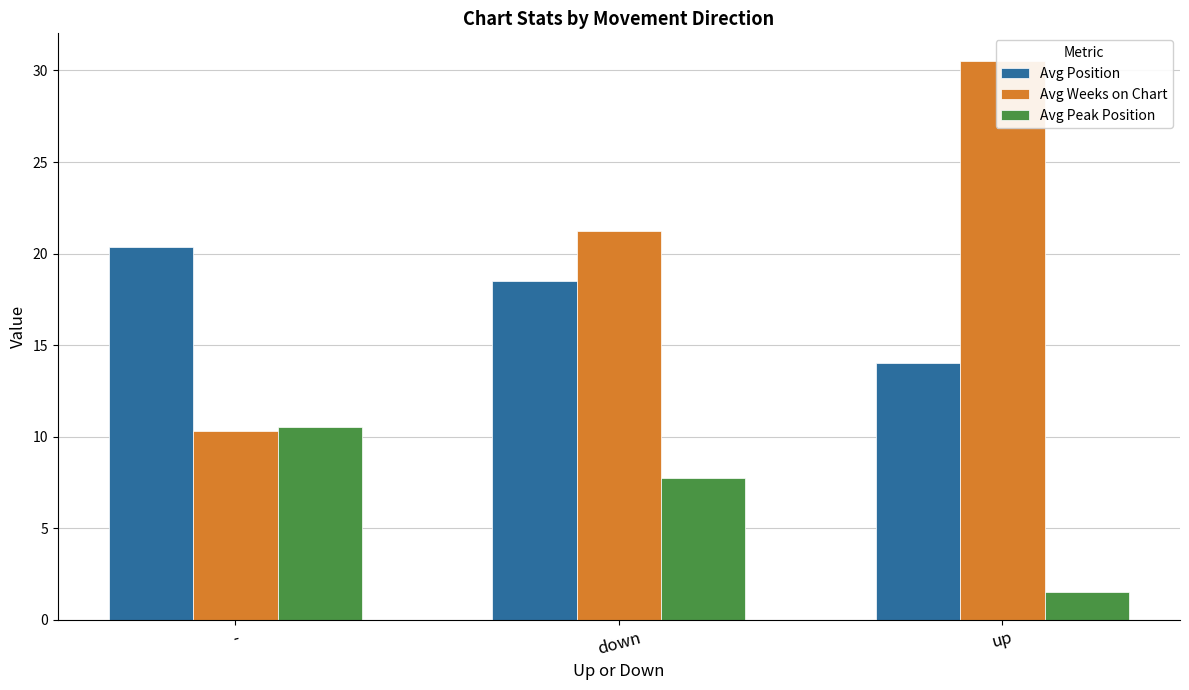

Is the value of Avg Weeks on Chart at up greater than the value of Avg Position at up?

Yes